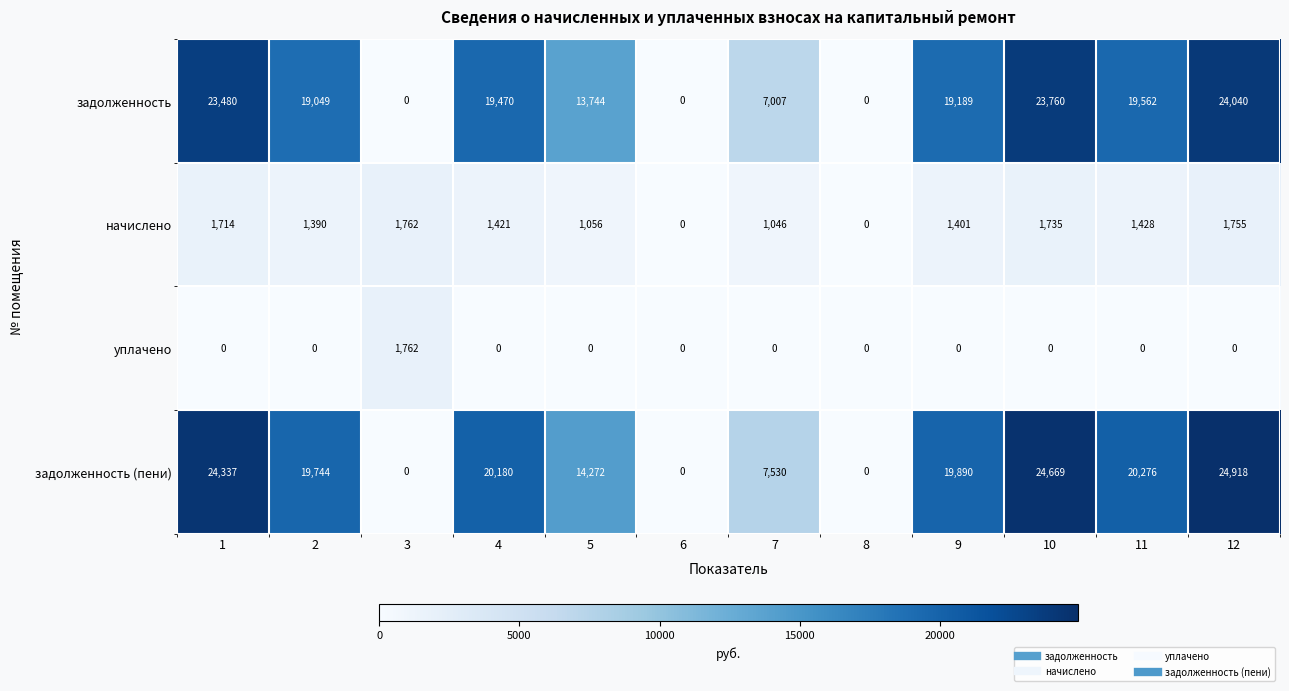

What is the sum of all уплачено values?

1762